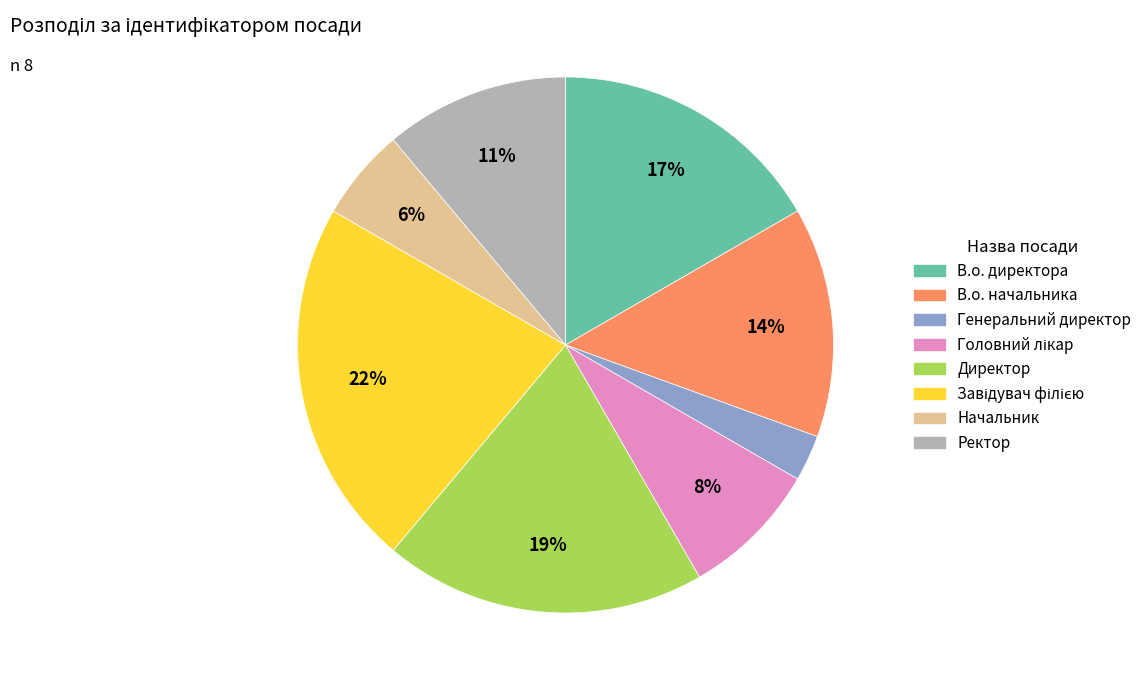

The Генеральний директор slice represents 10% of the pie. True or false?

False